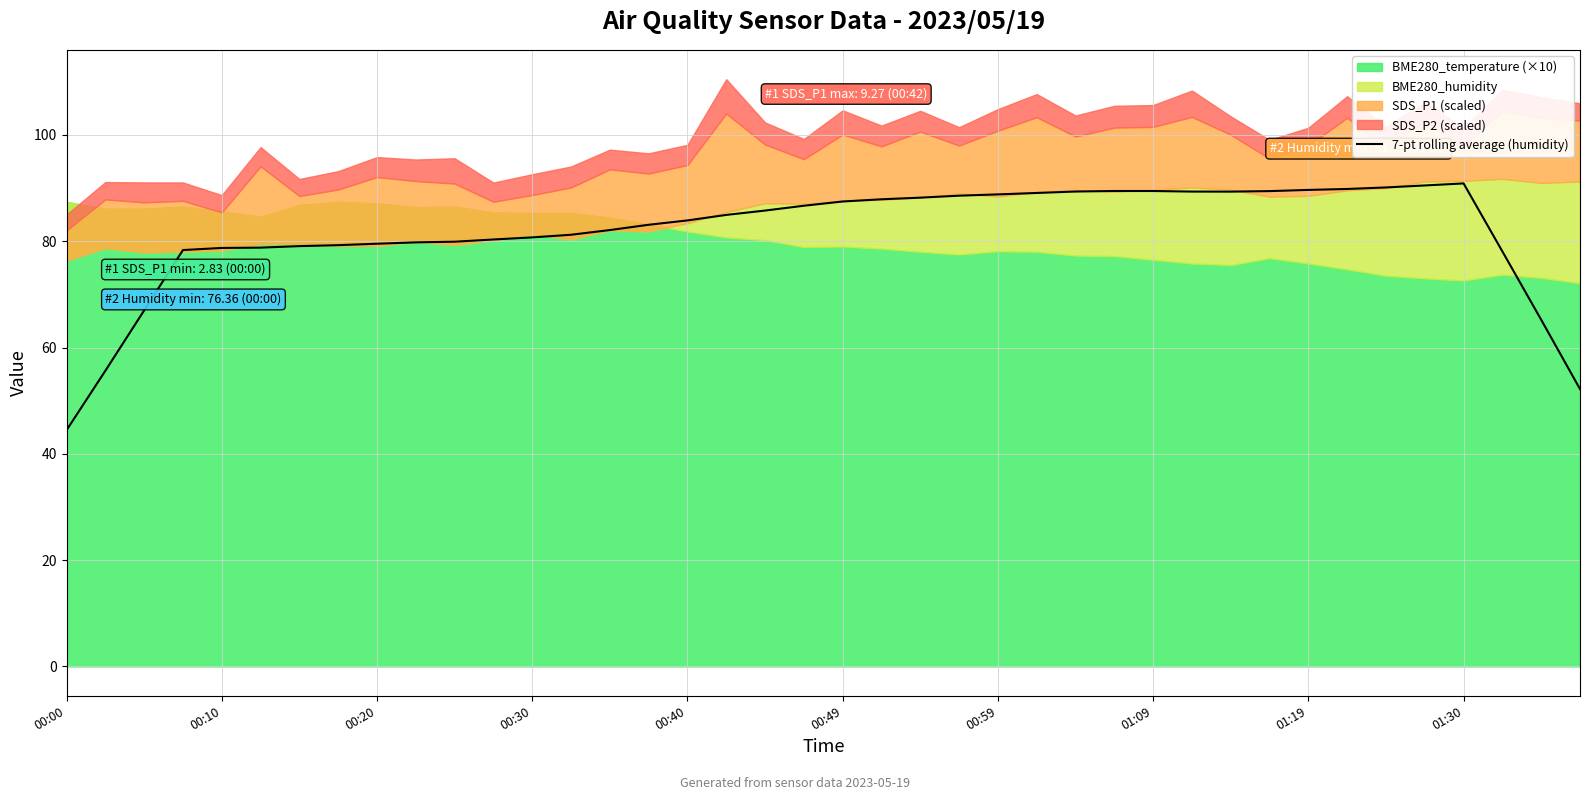

What is the minimum value for 7-pt rolling average (humidity)?

44.4